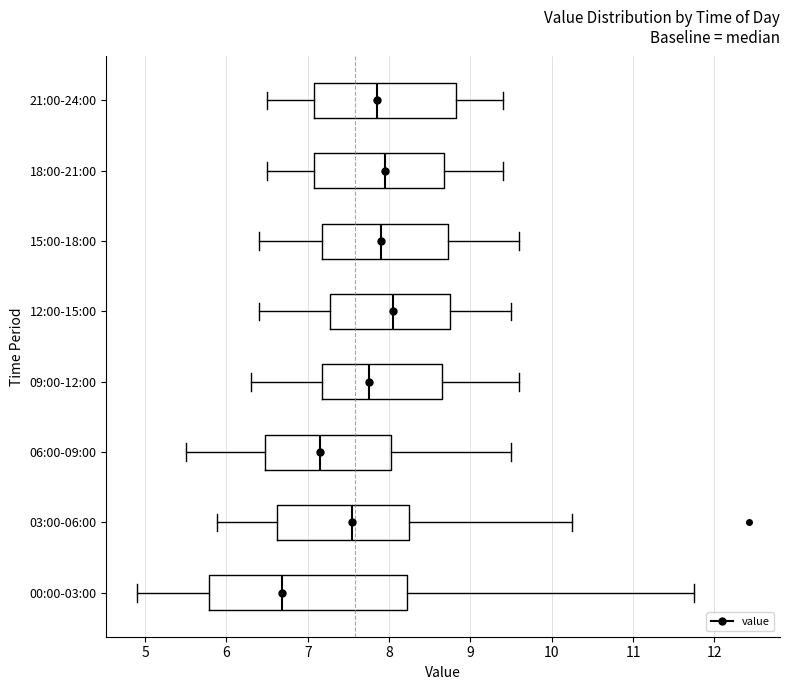

Where does the median line of the box for 21:00-24:00 sit on the x-axis? The values are not printed on the chart, so give them approximately, as read against the axis.

7.9